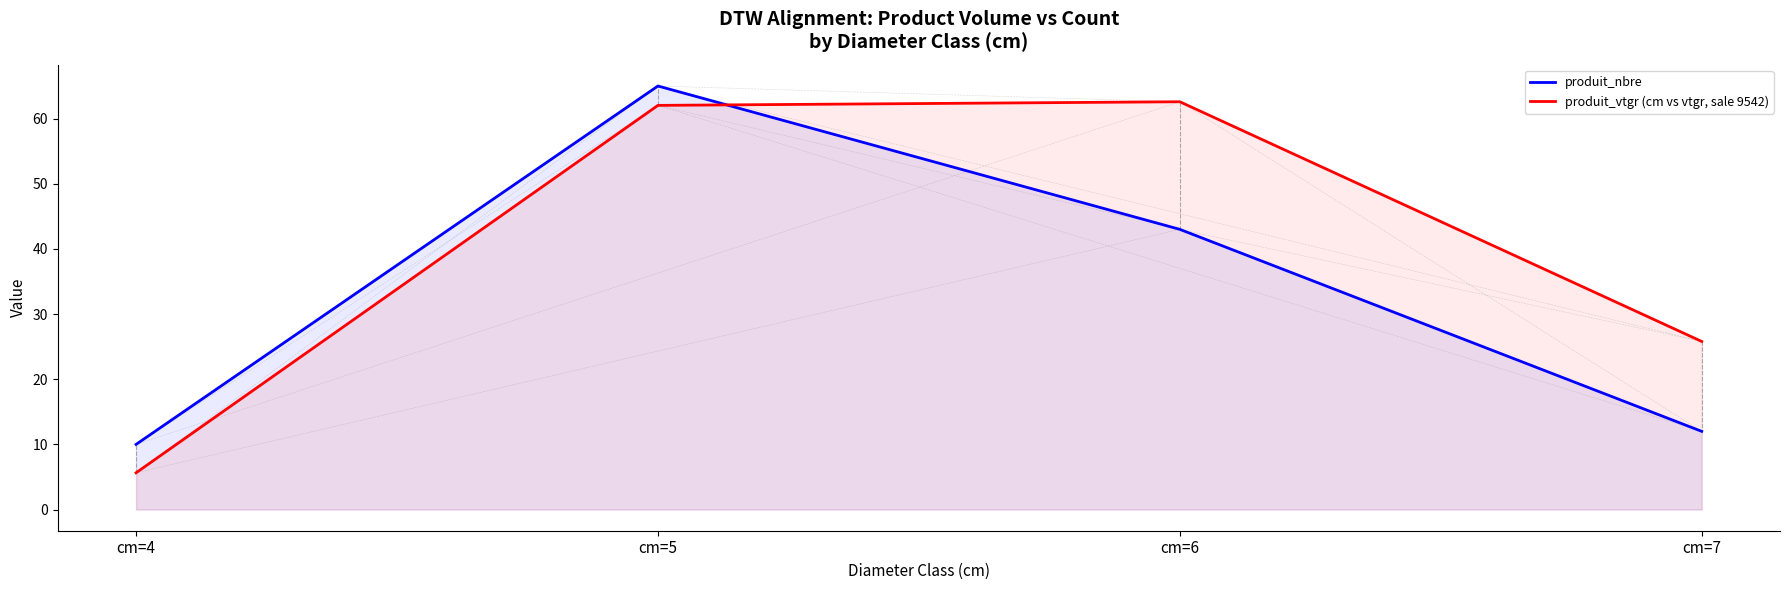

How many lines are shown in the chart?

2